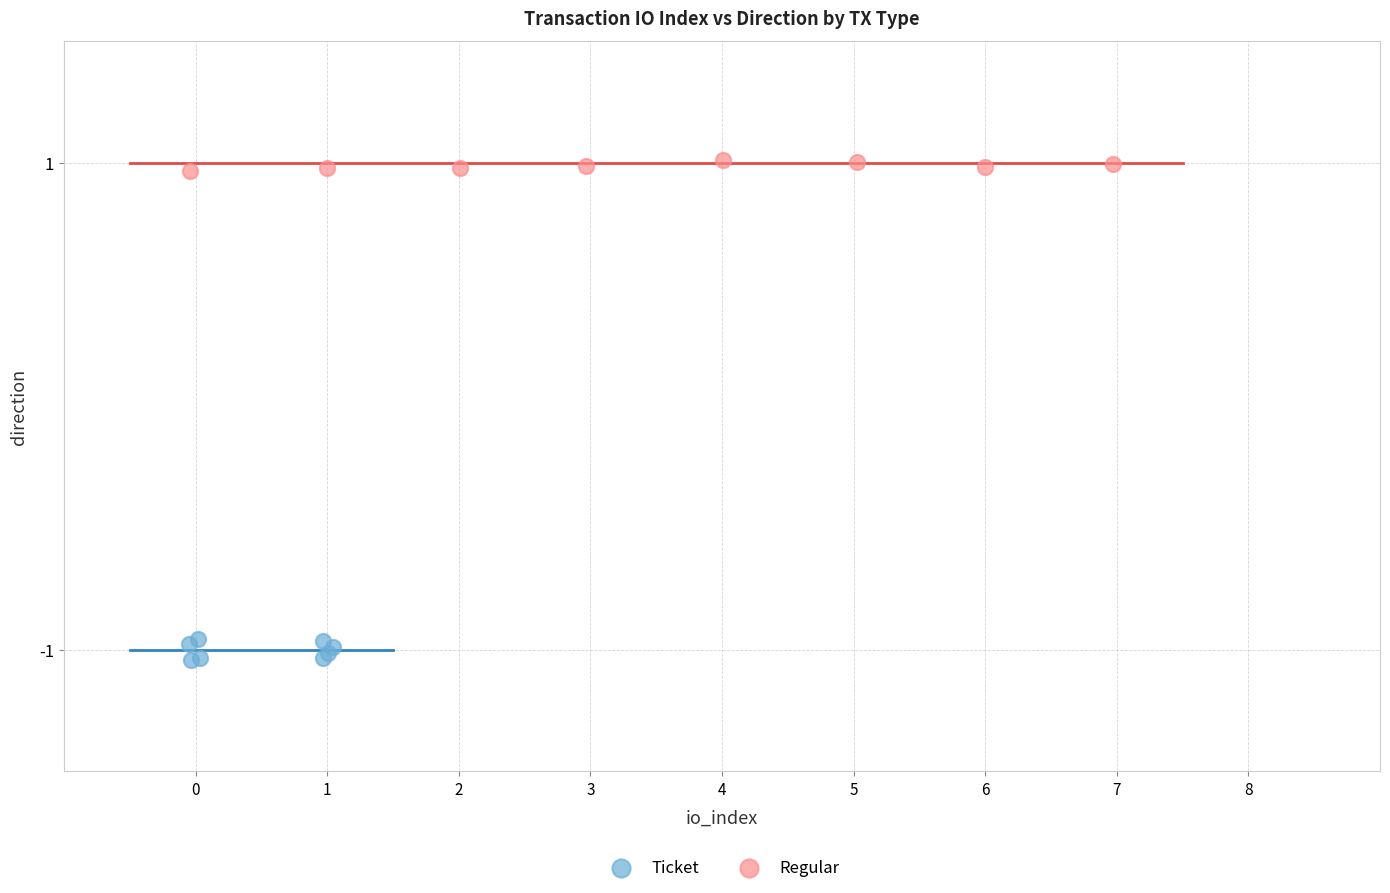

Which series contains the highest Y value?

Regular